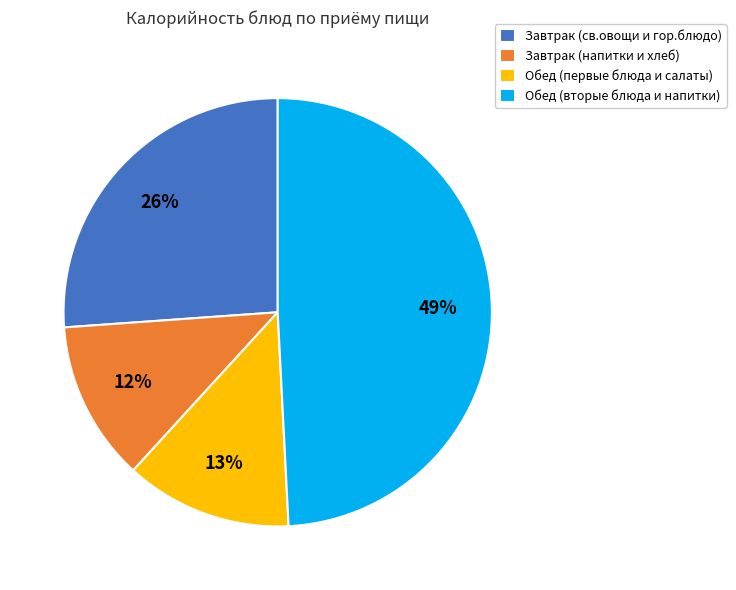

What percentage is the Обед (первые блюда и салаты) slice, to the nearest percent?

13%